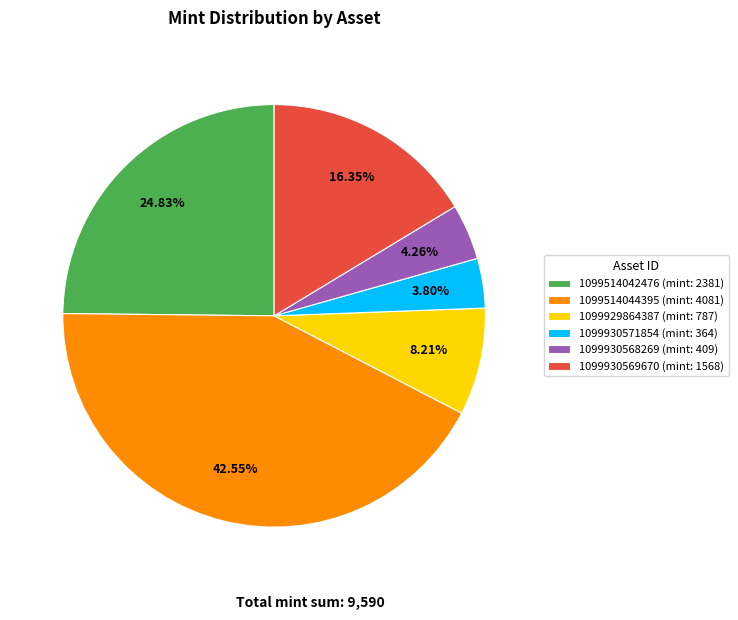

What is the total percentage of 1099514042476 and 1099930571854?

28.6%